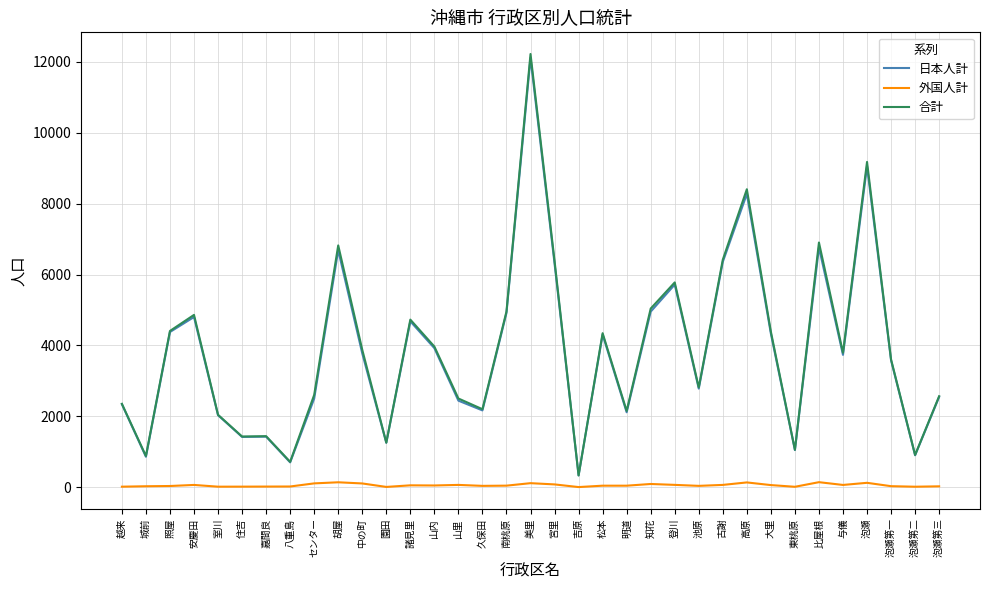

What is the greatest value displayed?

12225